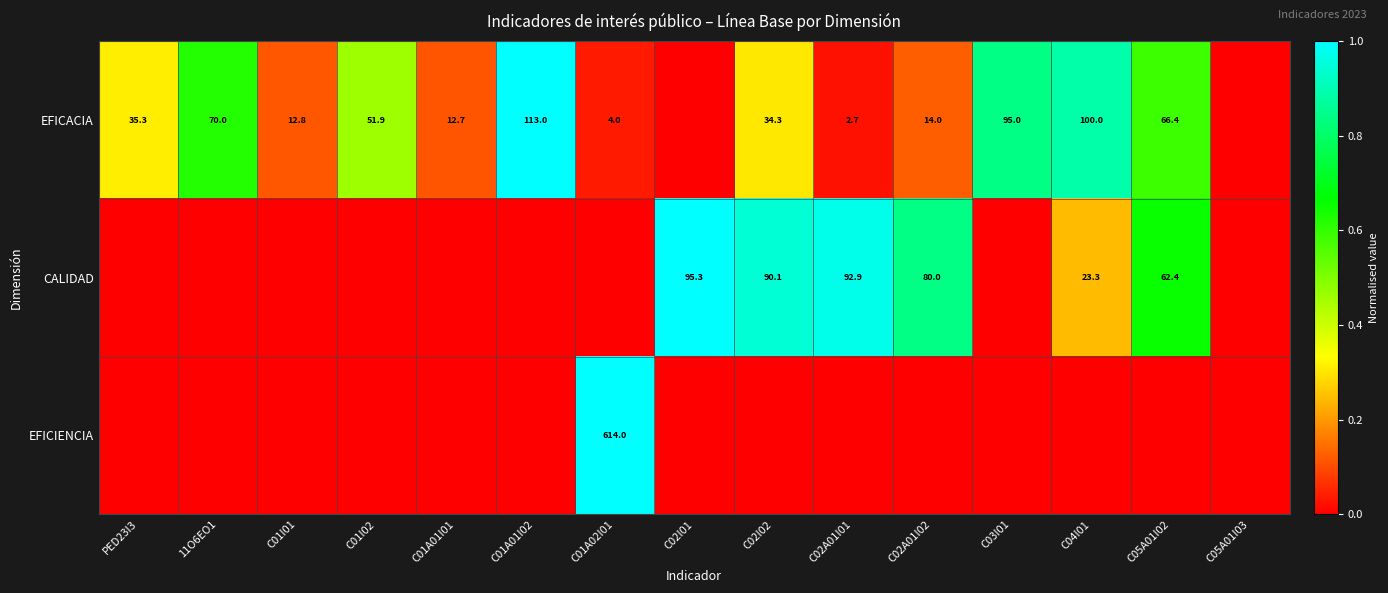

What is the spread (max minus min) of values at C02A01I02?

0.8